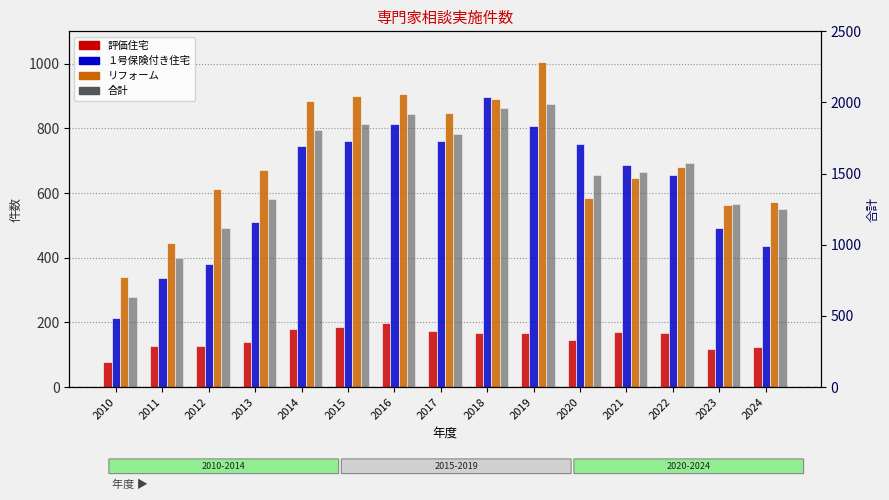

List the labels in order of リフォーム value, smallest first.

2010, 2011, 2023, 2024, 2020, 2012, 2021, 2013, 2022, 2017, 2014, 2018, 2015, 2016, 2019